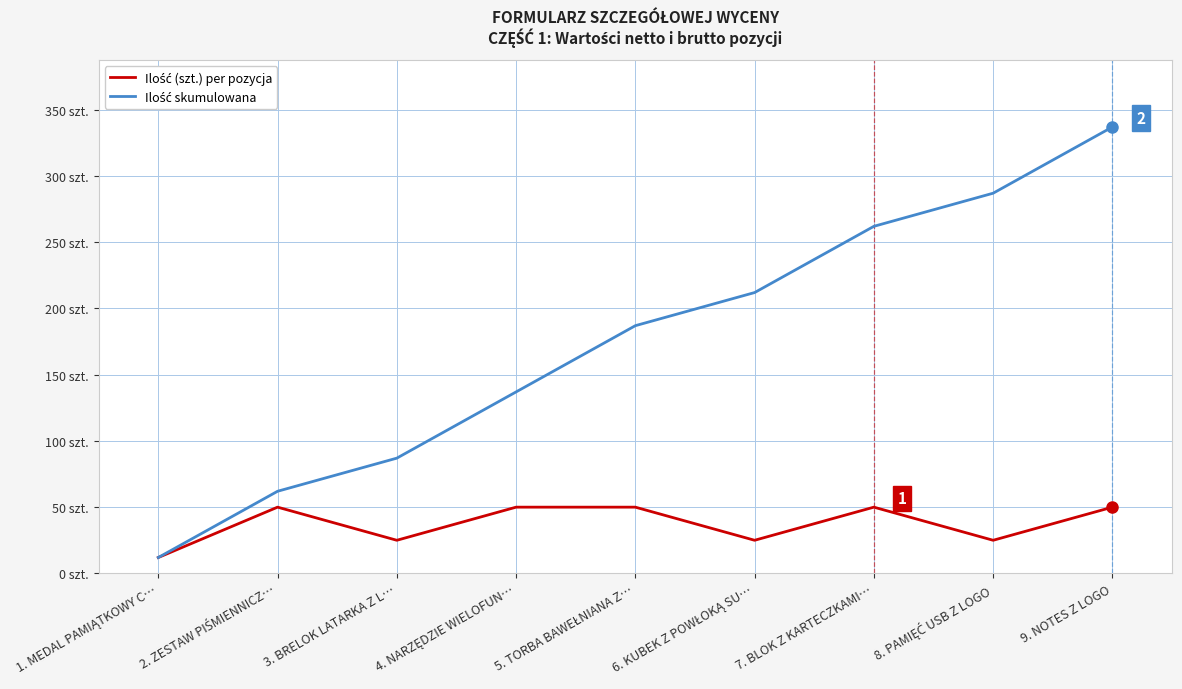

Is this an area chart (filled region under the line)?

No